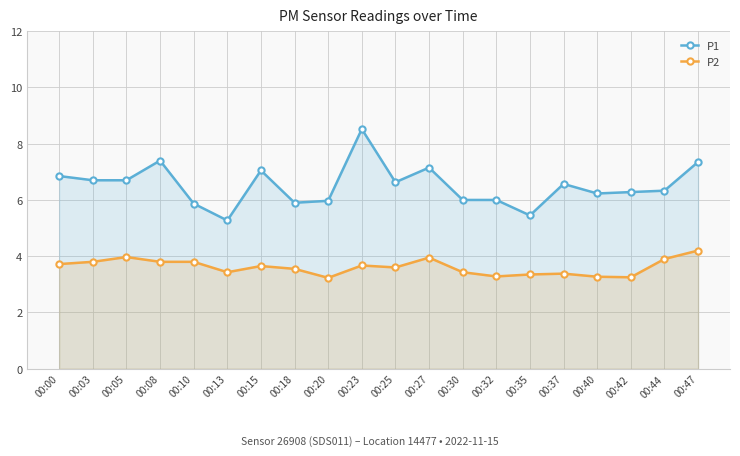

What is the sum of the P1 values at 00:44 and 00:10?

12.2